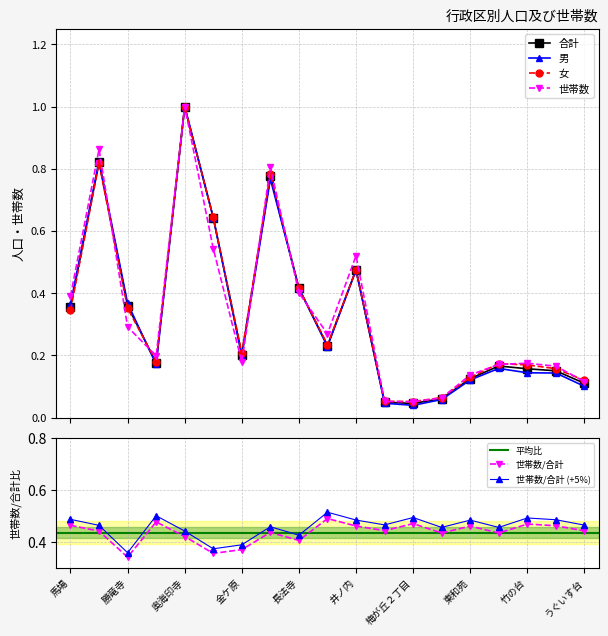

Which series has the largest range (max minus min)?

男